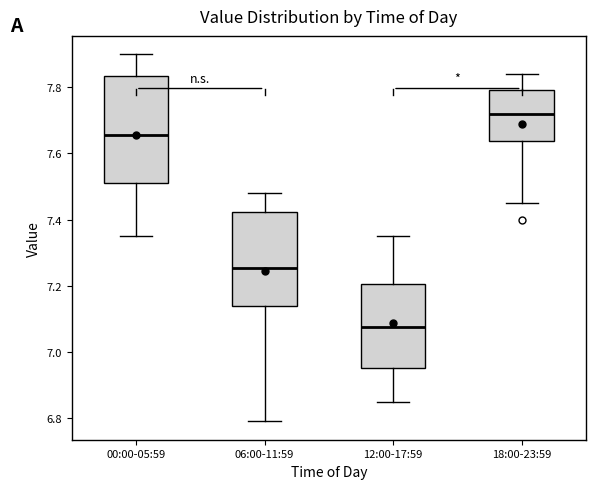

Where does the lower whisker of the box for 06:00-11:59 end on the y-axis? The values are not printed on the chart, so give them approximately, as read against the axis.

6.80